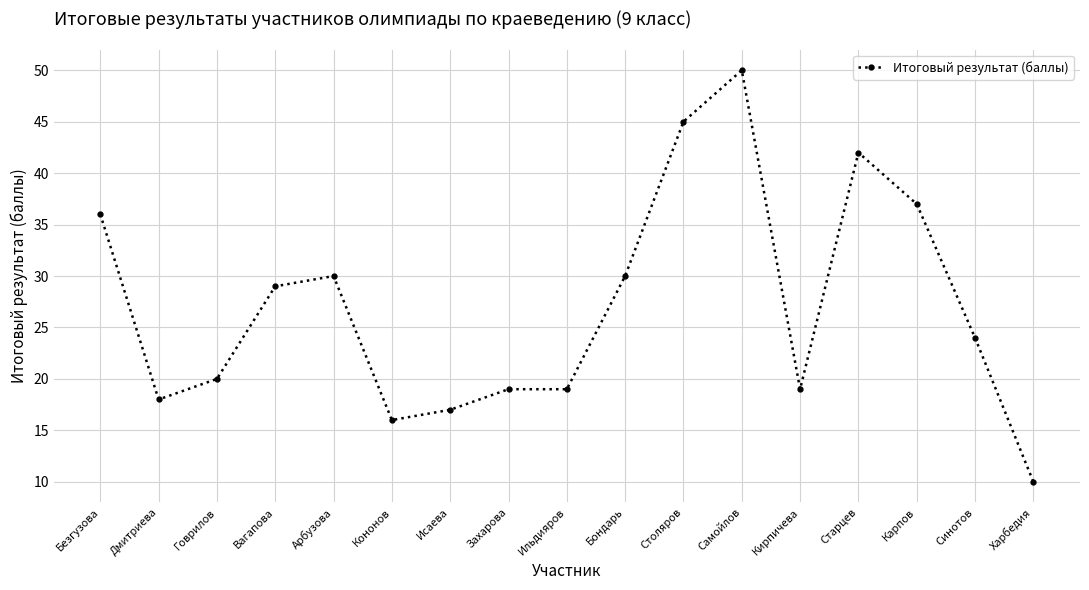

At which category does the data reach its first local peak?

Арбузова